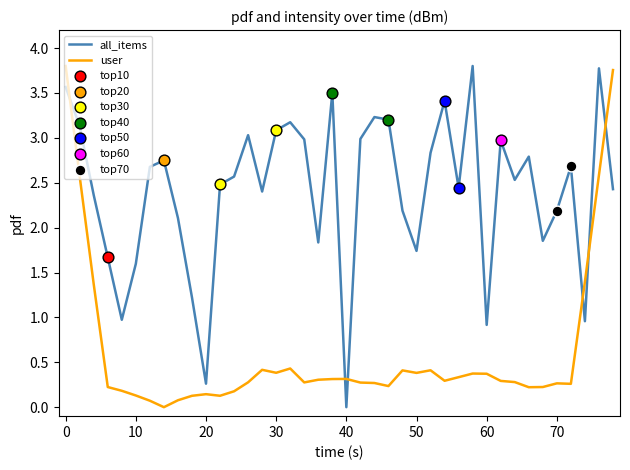

List the series in order of their overall mean, lowest first.

user, all_items